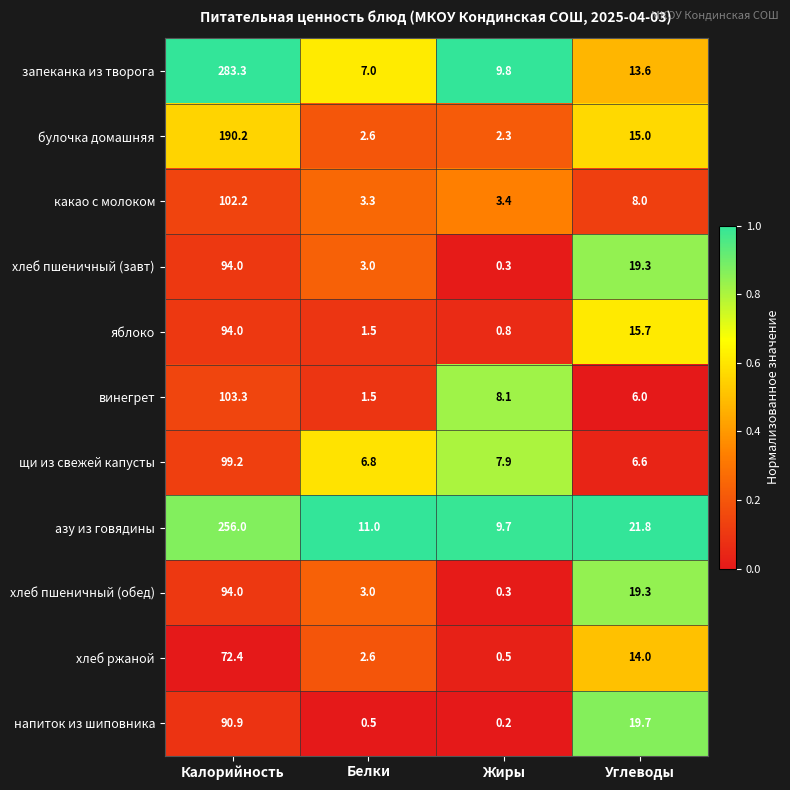

Rank the categories by азу из говядины value from lowest to highest.

Жиры, Белки, Углеводы, Калорийность